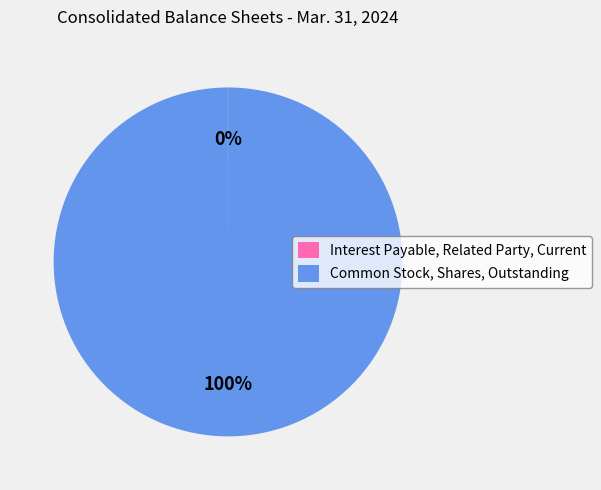

What is the majority slice?

Common Stock, Shares, Outstanding